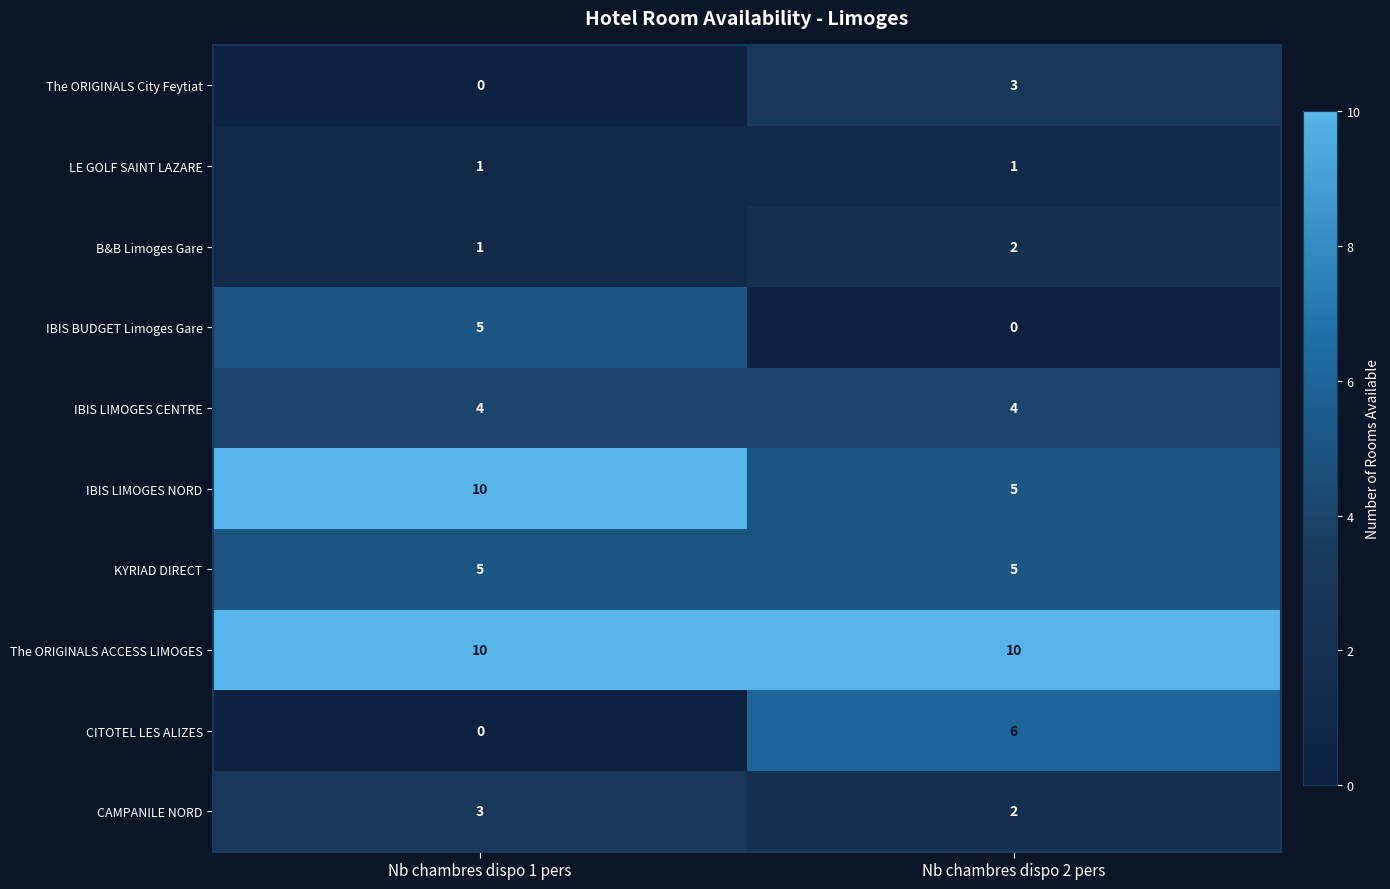

True or false: The ORIGINALS City Feytiat has a value of 0 at Nb chambres dispo 1 pers.

True